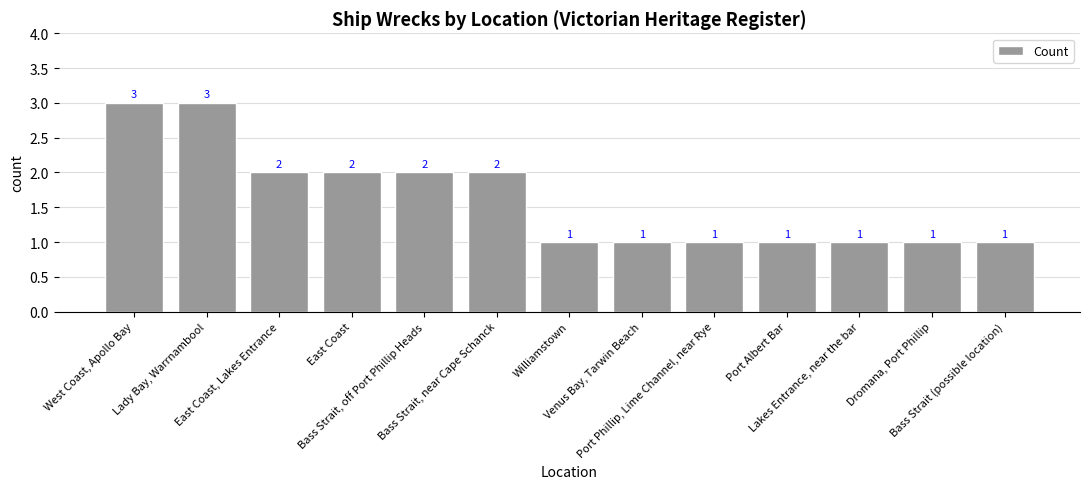

Count the values in the range 1 to 2.

11